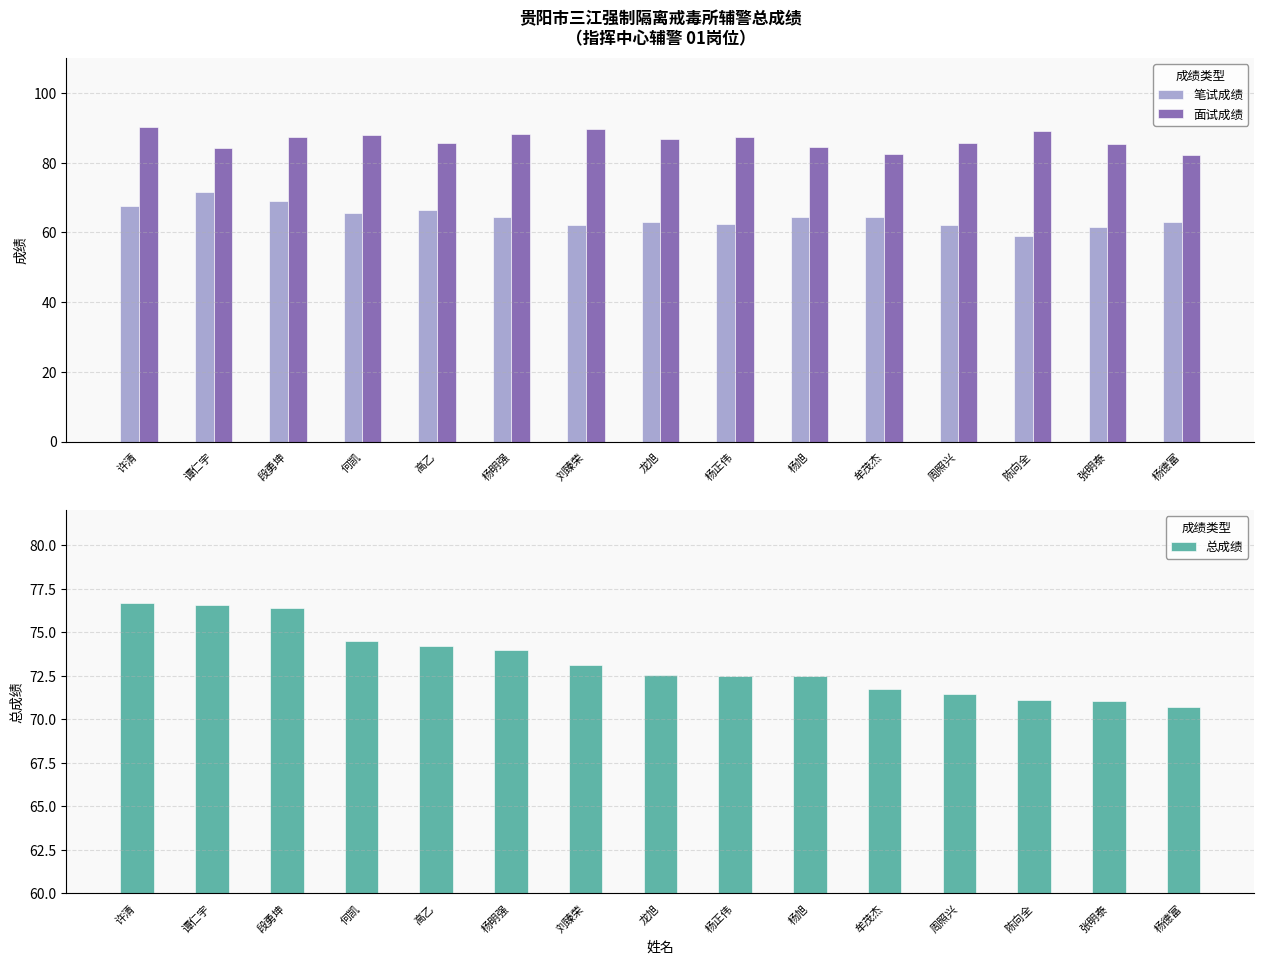

Reading right to left, what are all the values shown in this chart?

笔试成绩: 63.0	61.5	59.0	62.0	64.5	64.5	62.5	63.0	62.0	64.5	66.5	65.5	69.0	71.5	67.5
面试成绩: 82.2	85.4	89.2	85.6	82.6	84.4	87.4	86.8	89.8	88.2	85.8	88.0	87.4	84.2	90.4
总成绩: 70.7	71.1	71.1	71.4	71.7	72.5	72.5	72.5	73.1	74.0	74.2	74.5	76.4	76.6	76.7